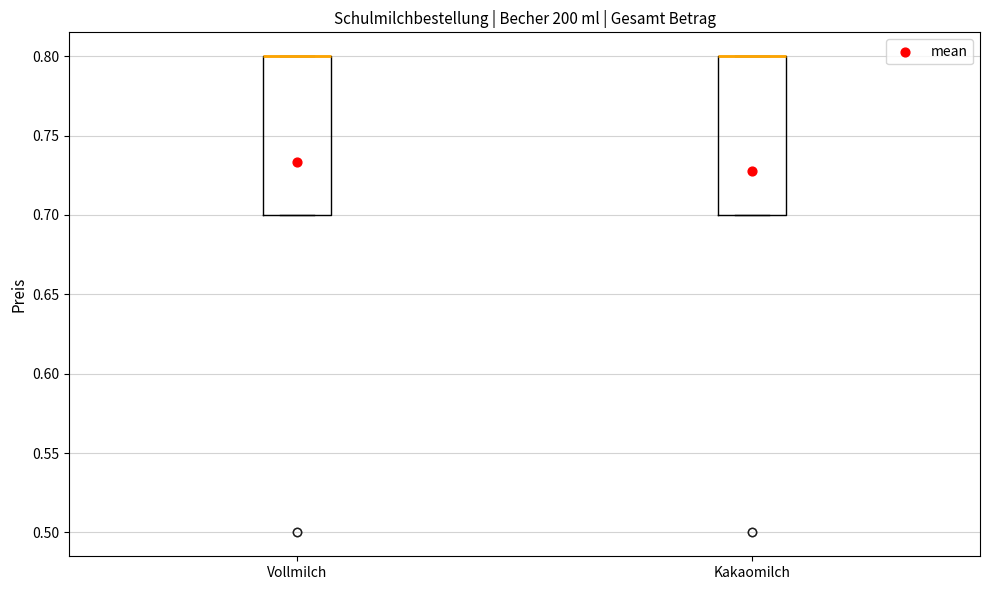

Reading left to right, read every box against the y-axis: the position of its median line, the range the box covers, and the ends of its whiskers. The values are not printed on the chart, so give them approximately, as read against the axis.

Vollmilch: median 0.8 (drawn on the box's upper edge), box 0.7 to 0.8, whiskers 0.7 to 0.8
Kakaomilch: median 0.8 (drawn on the box's upper edge), box 0.7 to 0.8, whiskers 0.7 to 0.8